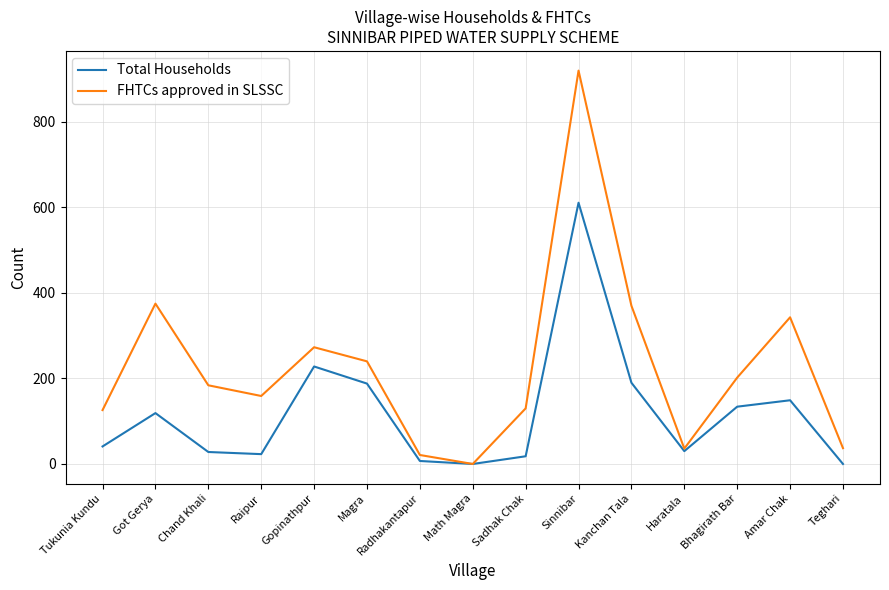

Which series has the largest range (max minus min)?

FHTCs approved in SLSSC